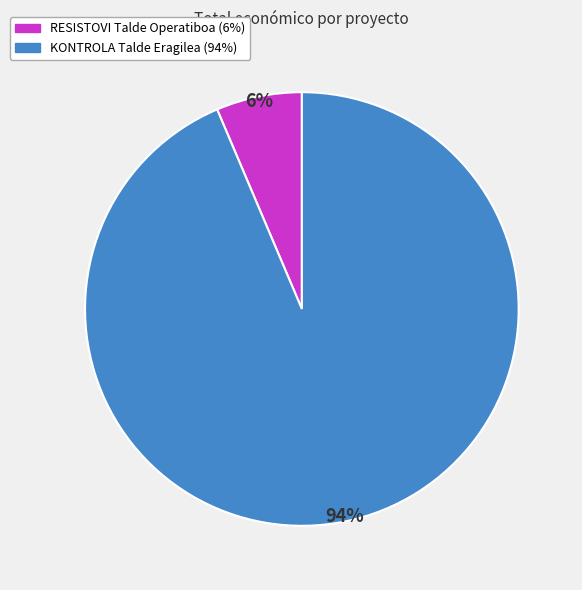

To the nearest percent, what portion does KONTROLA Talde Eragilea represent?

94%